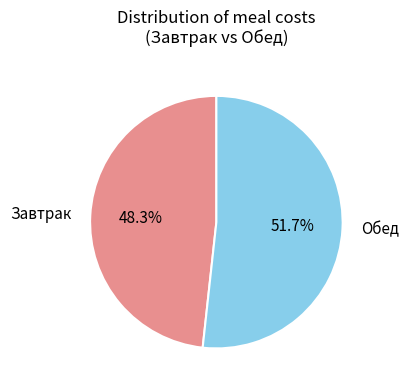

Between Завтрак and Обед, which is larger?

Обед